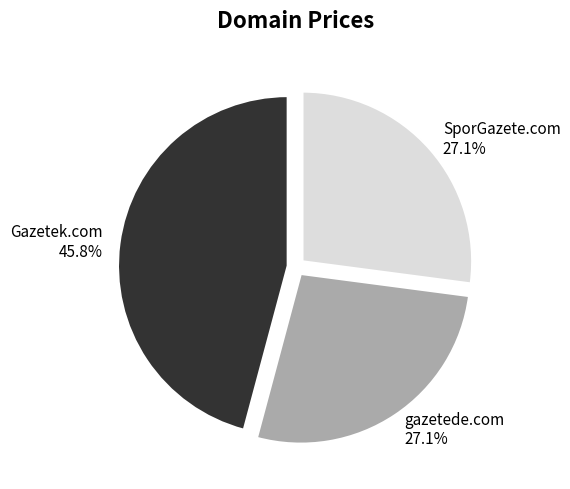

Combined, what portion of the pie is SporGazete.com and gazetede.com?

54.2%